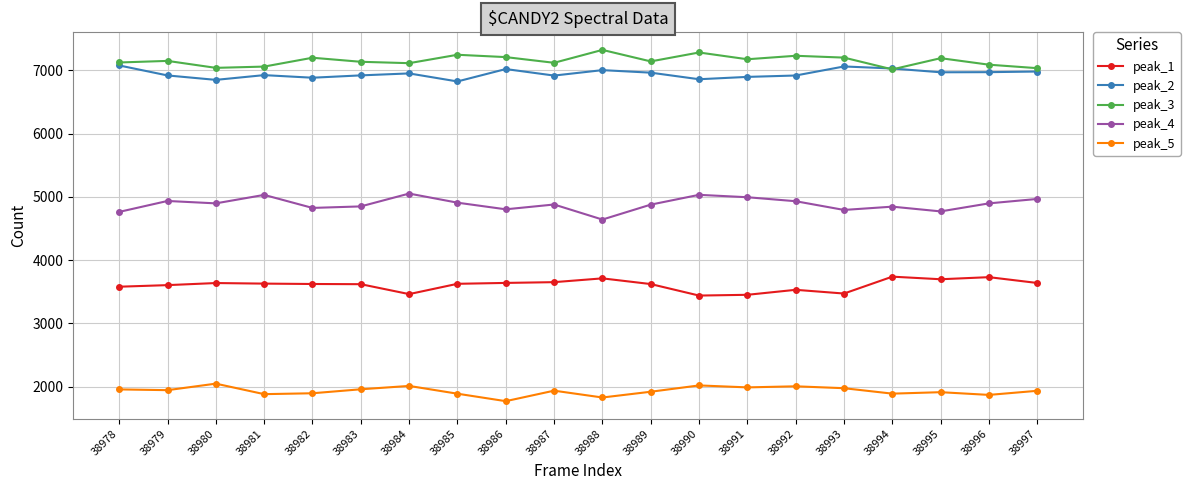

List the series in order of their peak value, highest first.

peak_3, peak_2, peak_4, peak_1, peak_5